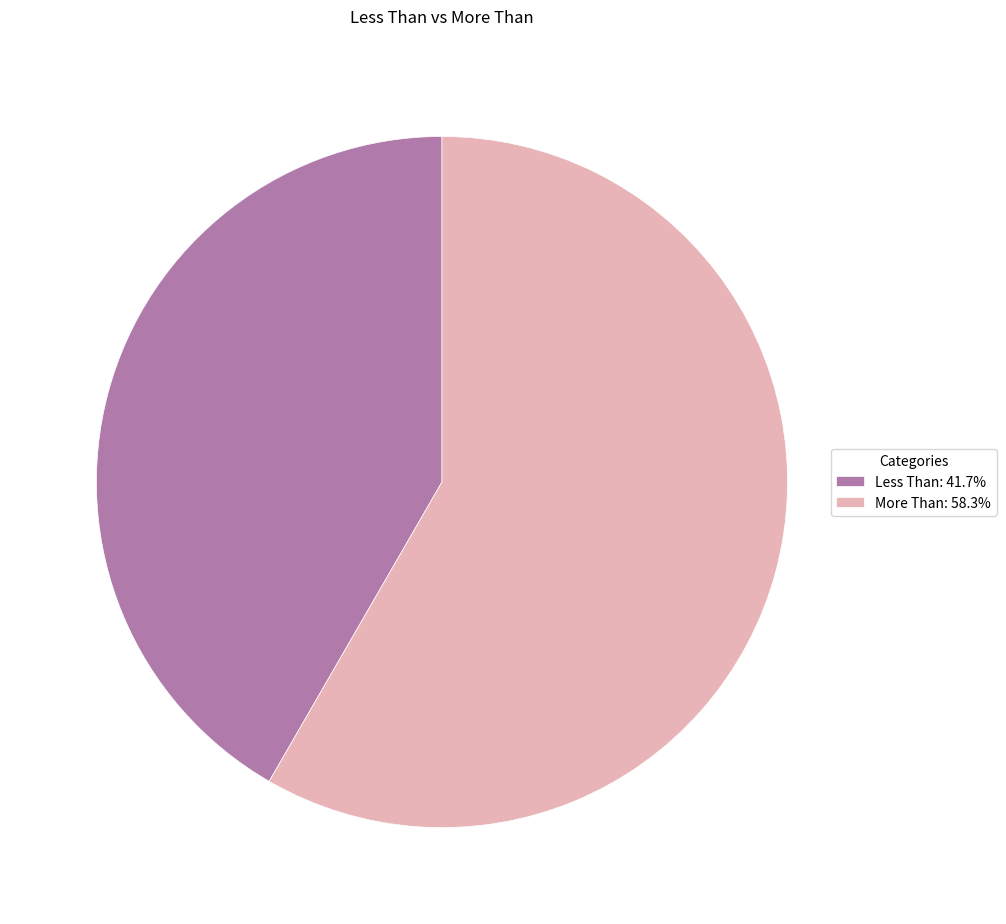

Do Less Than: 41.7% and More Than: 58.3% together represent more than half of the pie?

Yes